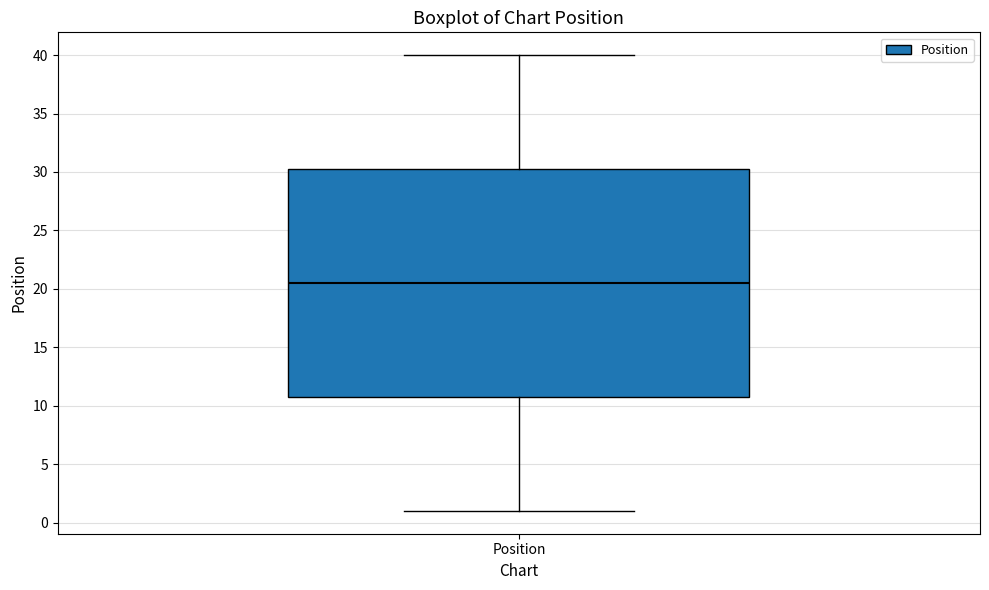

Transcribe this box plot: give where the median line is, the range the box spans, and where the two whiskers end, as read against the y-axis. The values are not printed on the chart, so give them approximately, as read against the axis.

median 20.5, box 11.0 to 30.5, whiskers 1.0 to 40.0